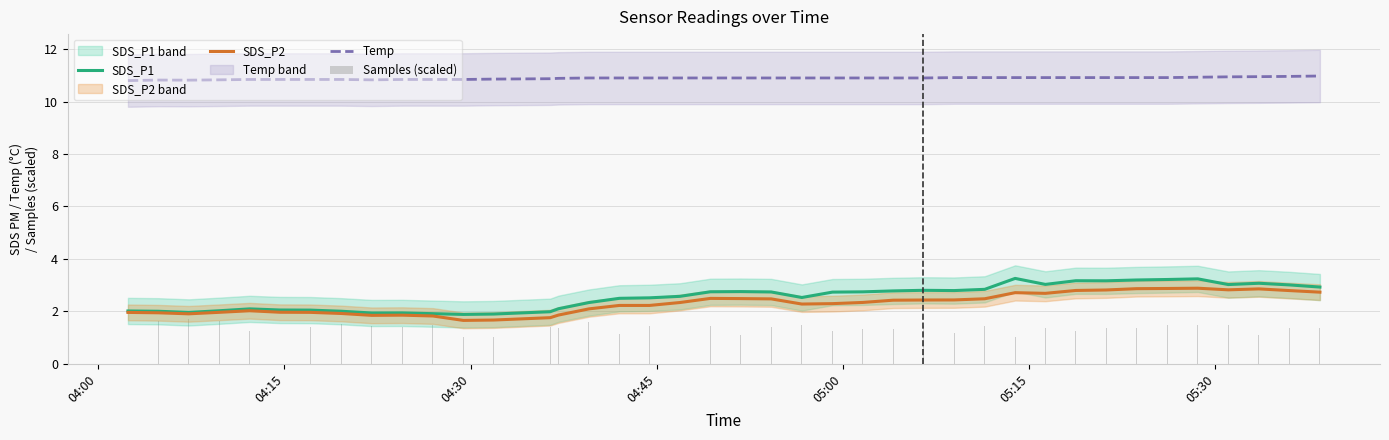

What is the smallest value displayed?

1.0